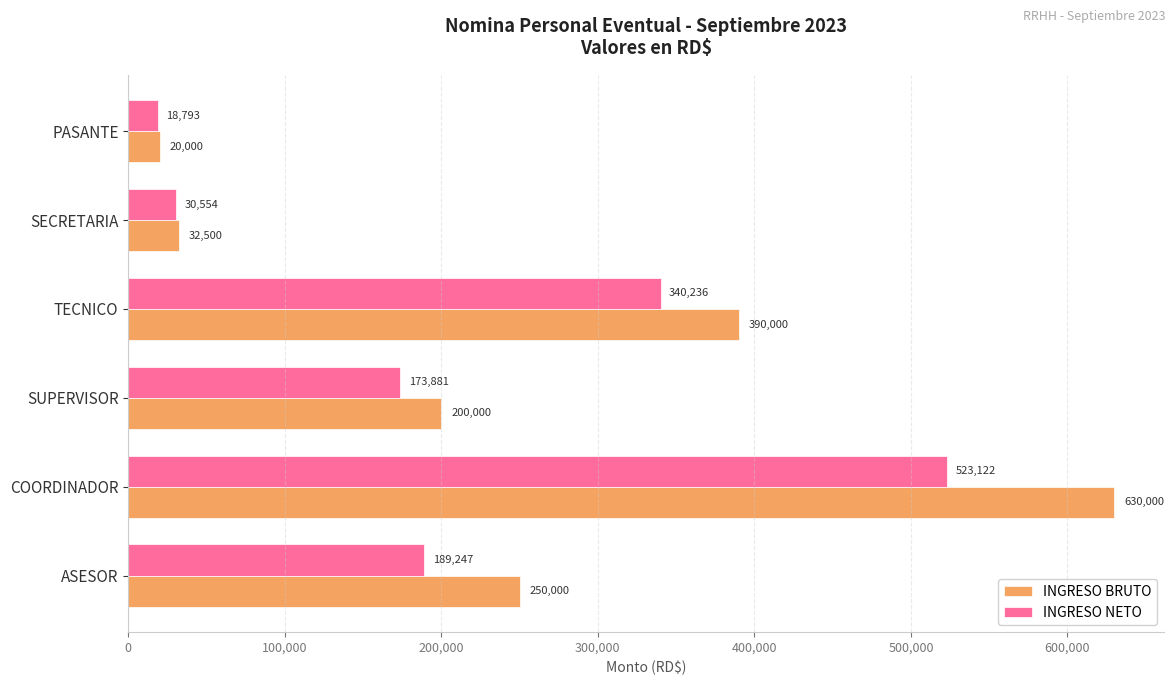

What is the average value of the INGRESO BRUTO series?

253750.0